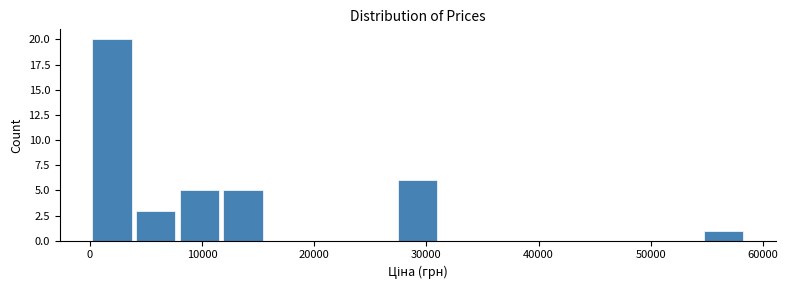

Around what value on the x-axis is the tallest bar? Give the approximate position of its centre, as read against the axis.

2000